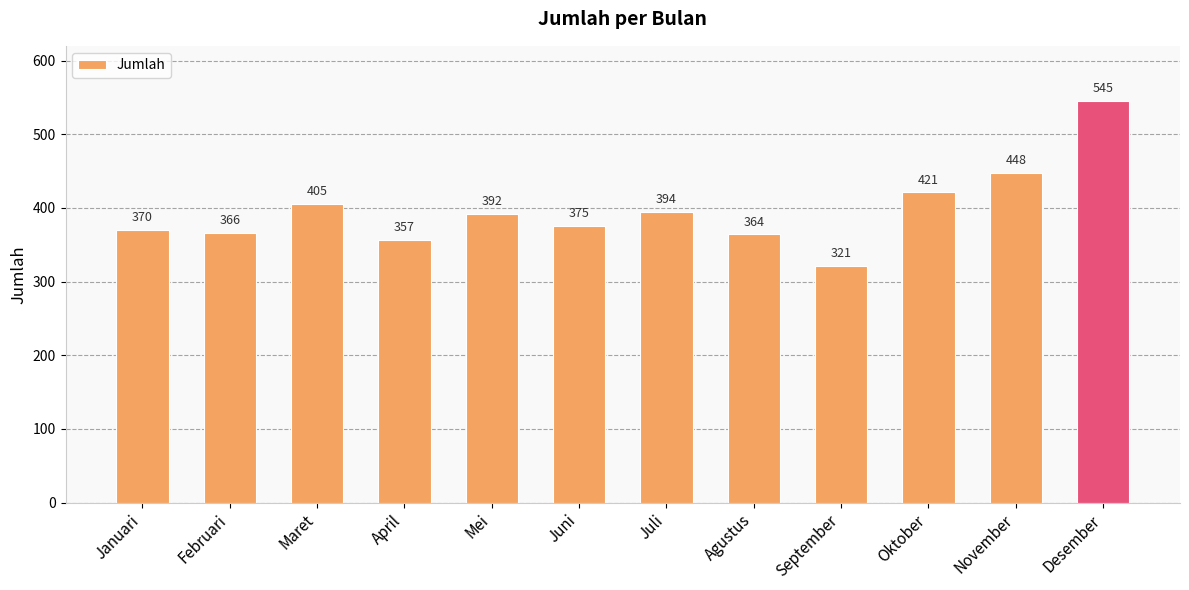

Rank the categories by value from lowest to highest.

September, April, Agustus, Februari, Januari, Juni, Mei, Juli, Maret, Oktober, November, Desember